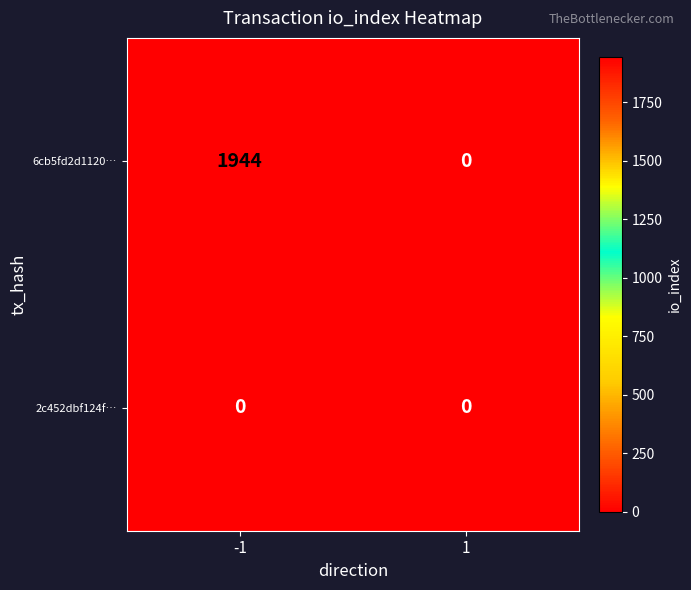

What is the average value of the 6cb5fd2d1120… series?

972